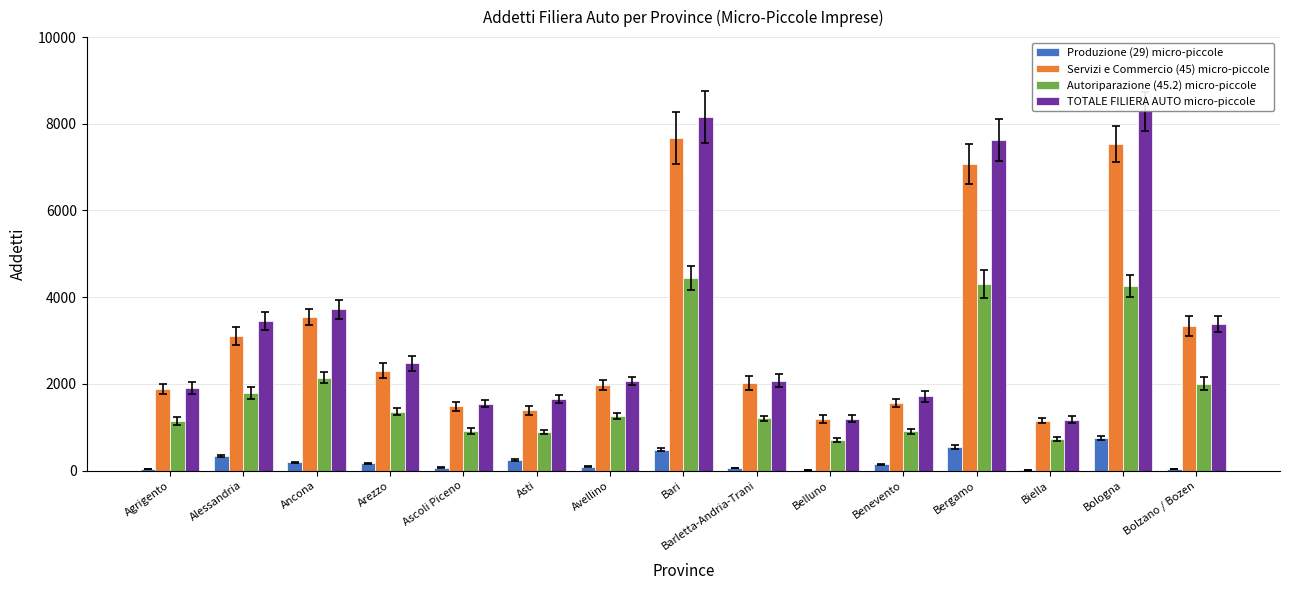

What is the maximum value shown in the chart?

8289.8